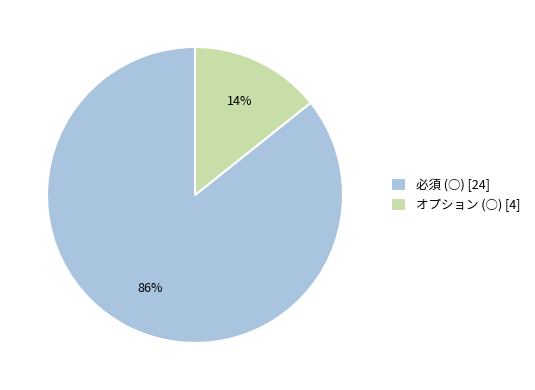

Between 必須 and オプション, which is larger?

必須